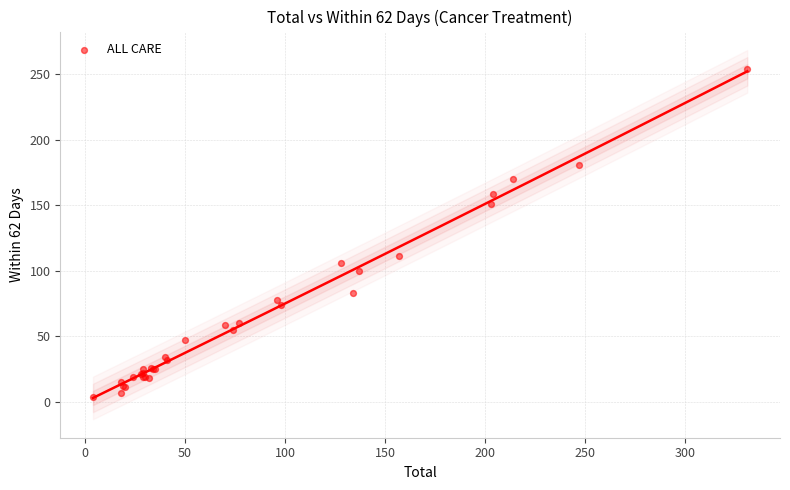

What Y value in the scatter plot is closest to 129?

111